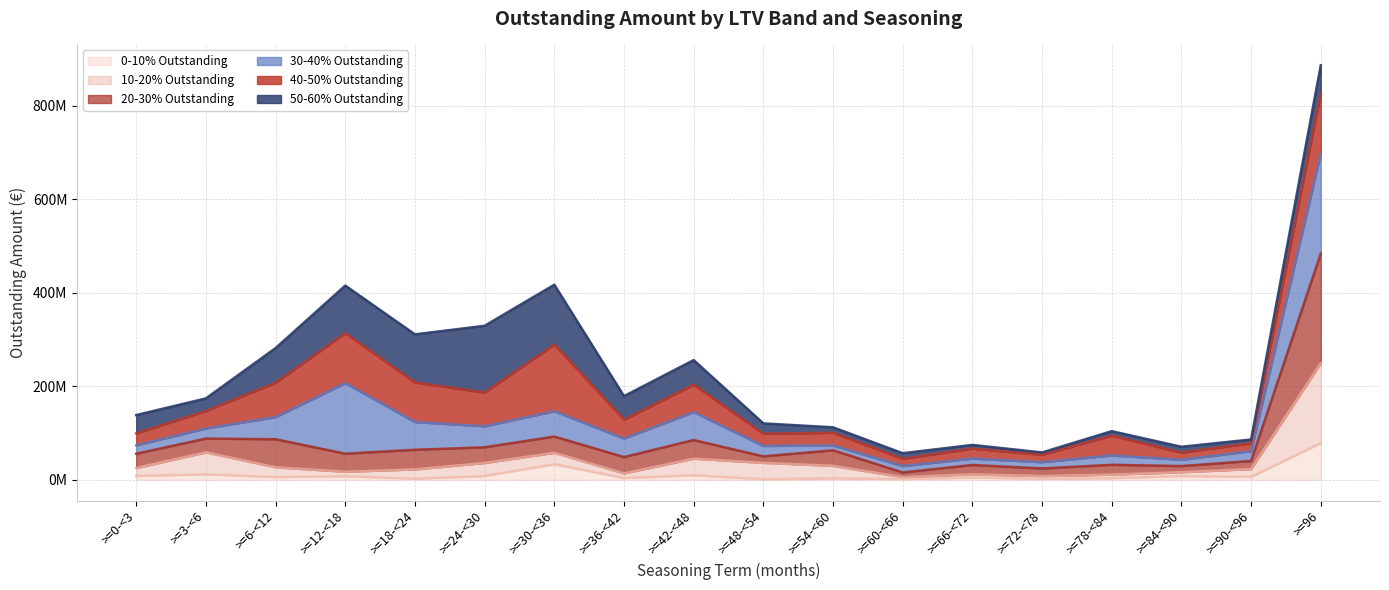

True or false: 10-20% Outstanding and 20-30% Outstanding intersect in this chart.

False